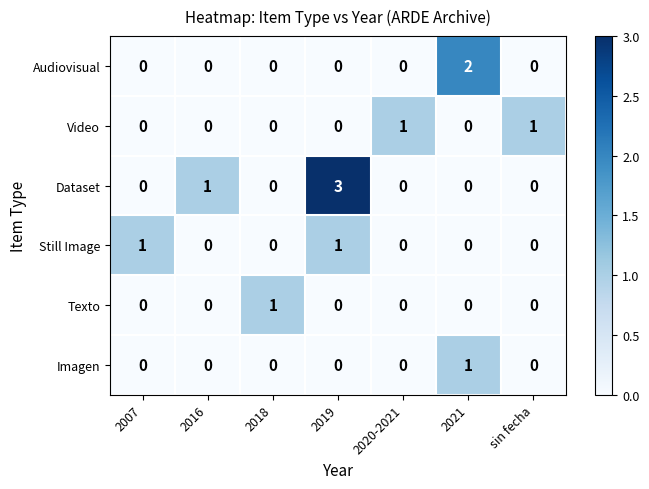

Which series has the largest range (max minus min)?

Dataset